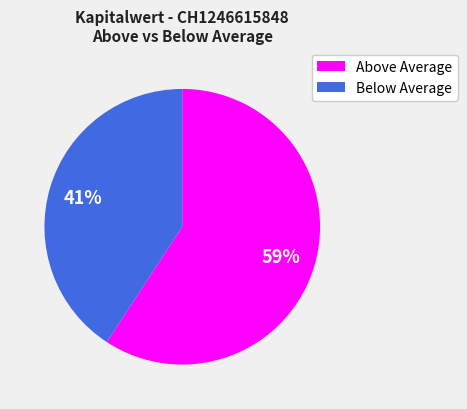

Combined, do Below Average and Above Average account for over 50%?

Yes